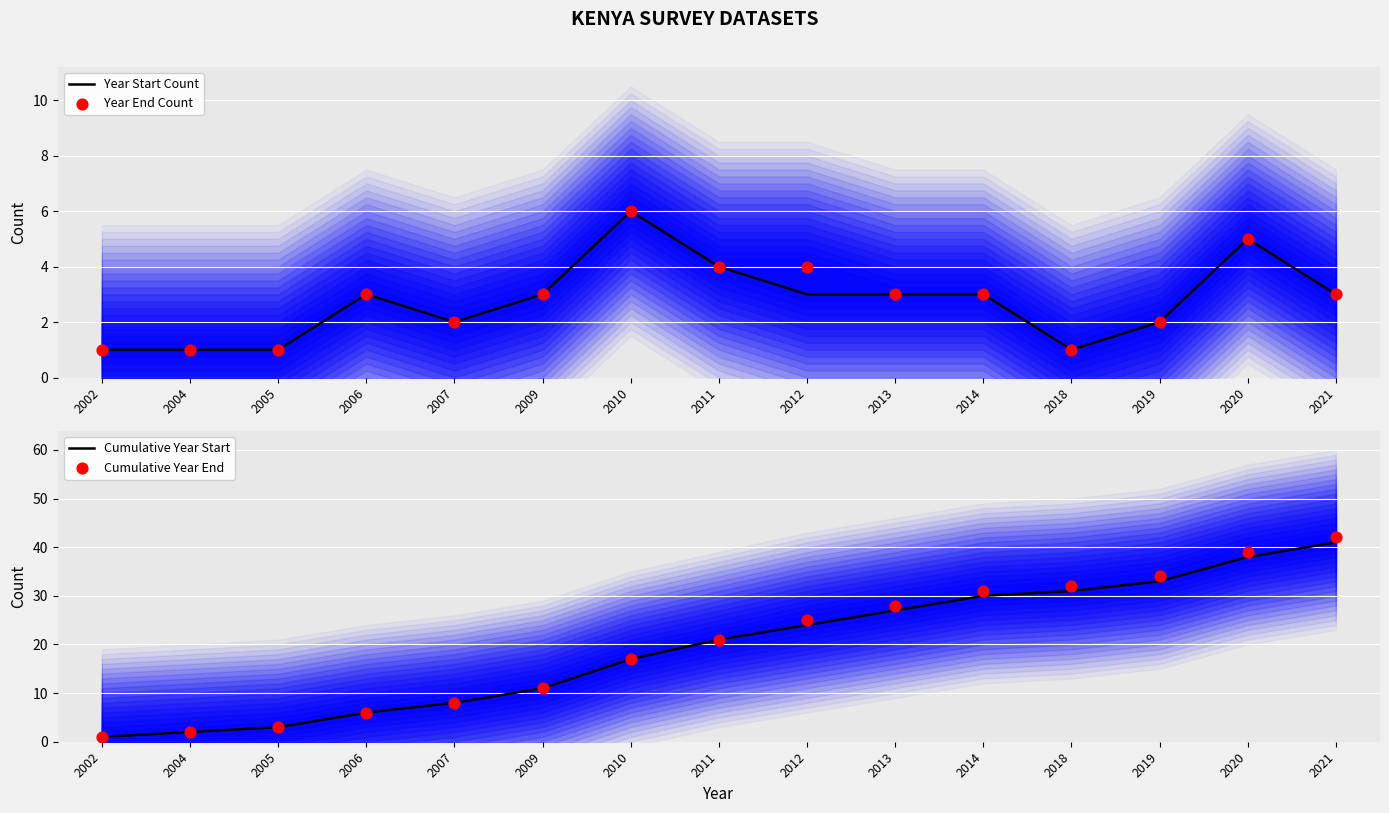

Which series contains the lowest Y value?

Year Start Count